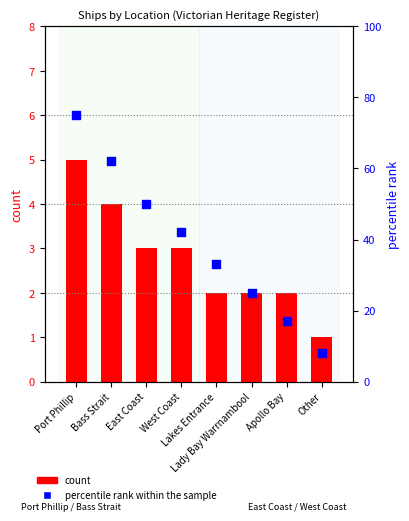

Which series contains the highest Y value?

percentile rank within the sample